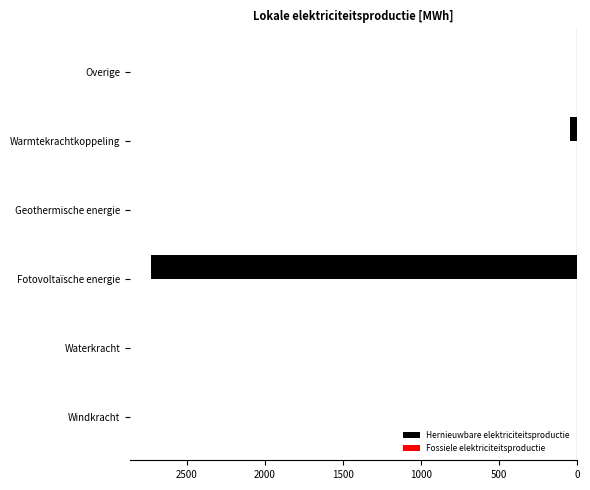

What are all the series names shown in the legend?

Hernieuwbare elektriciteitsproductie, Fossiele elektriciteitsproductie